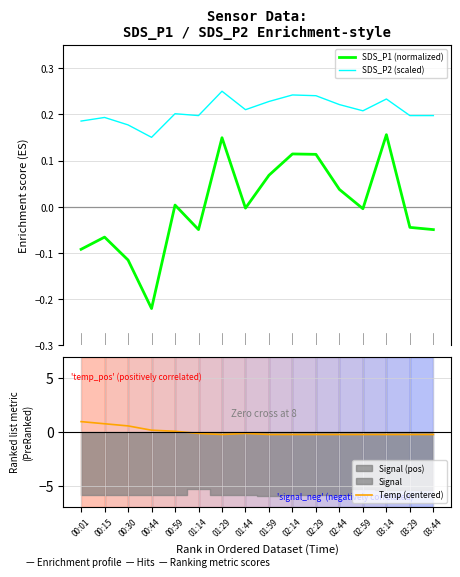

In SDS_P1 (normalized), how many points are lower than both neighbors (excluding endpoints)?

4